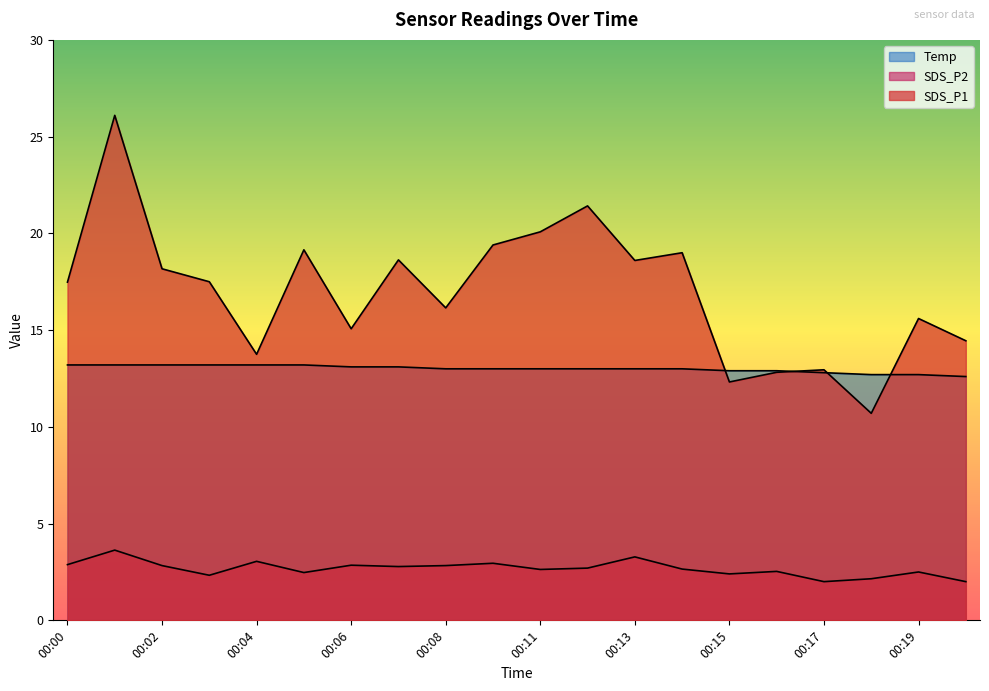

Which category has the lowest value in the SDS_P1 series?

00:18